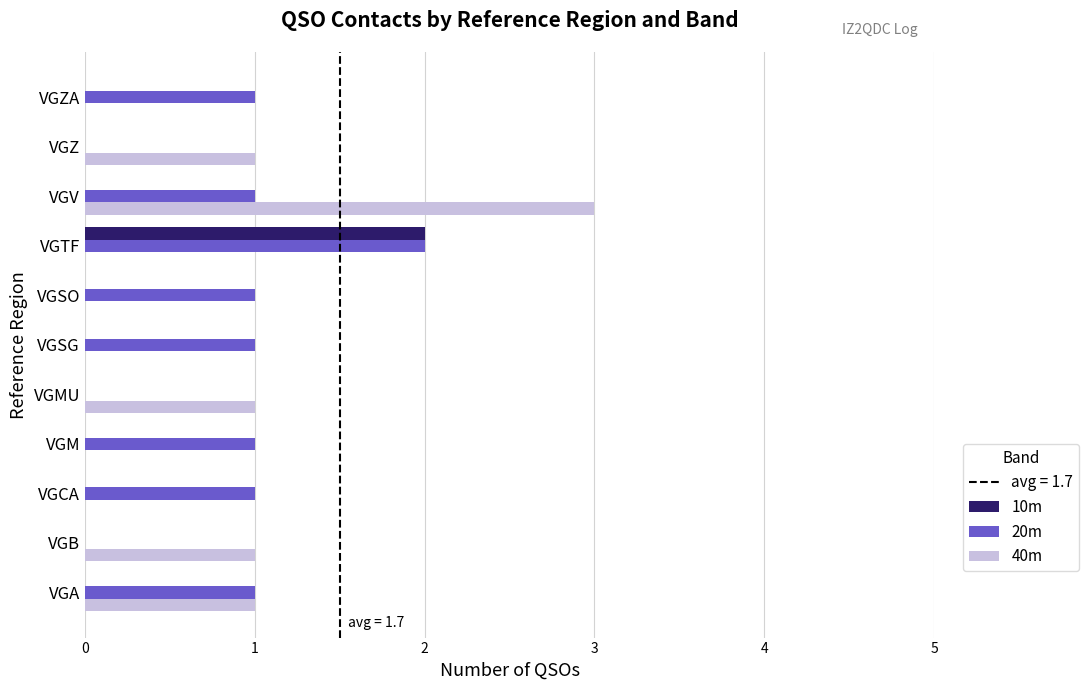

Which category has the highest value in the 10m series?

VGTF